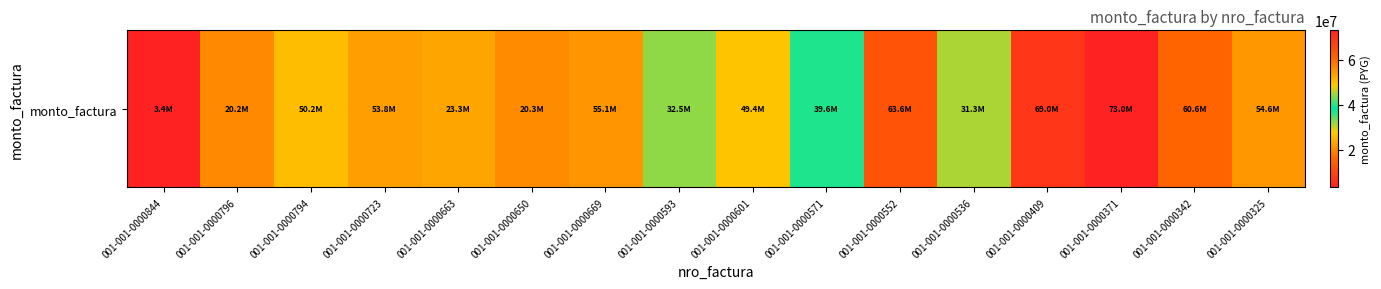

List the labels in order of value, largest first.

001-001-0000371, 001-001-0000409, 001-001-0000552, 001-001-0000342, 001-001-0000669, 001-001-0000325, 001-001-0000723, 001-001-0000794, 001-001-0000601, 001-001-0000571, 001-001-0000593, 001-001-0000536, 001-001-0000663, 001-001-0000650, 001-001-0000796, 001-001-0000844